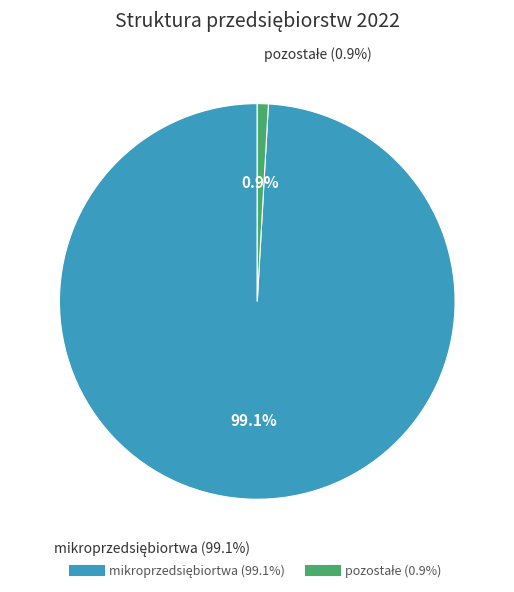

Count the number of slices in the pie.

2